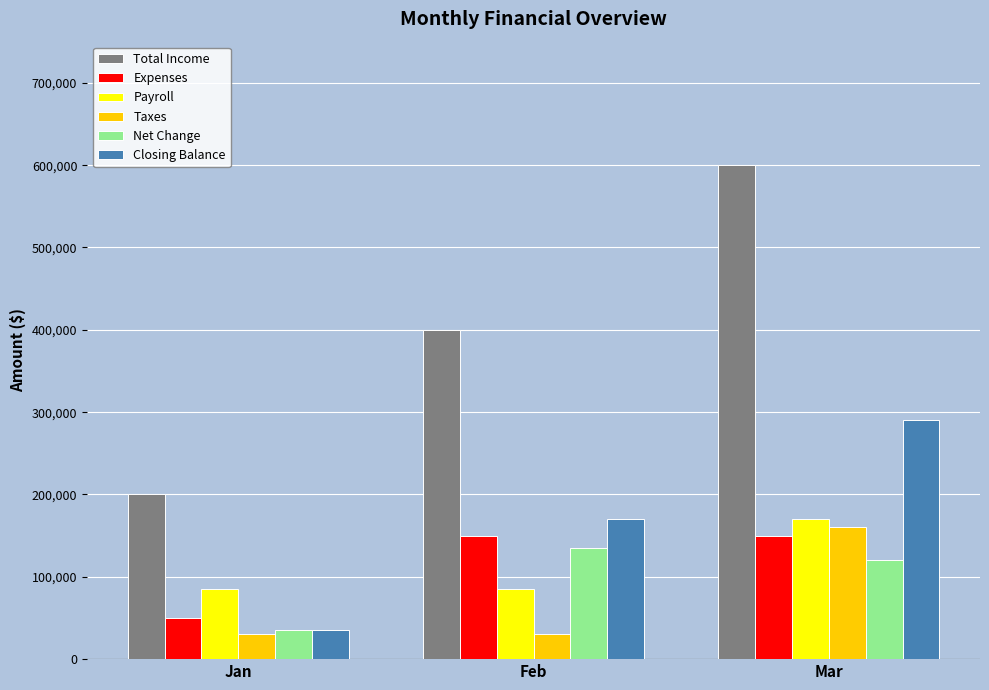

Which series has the largest total across all categories?

Total Income